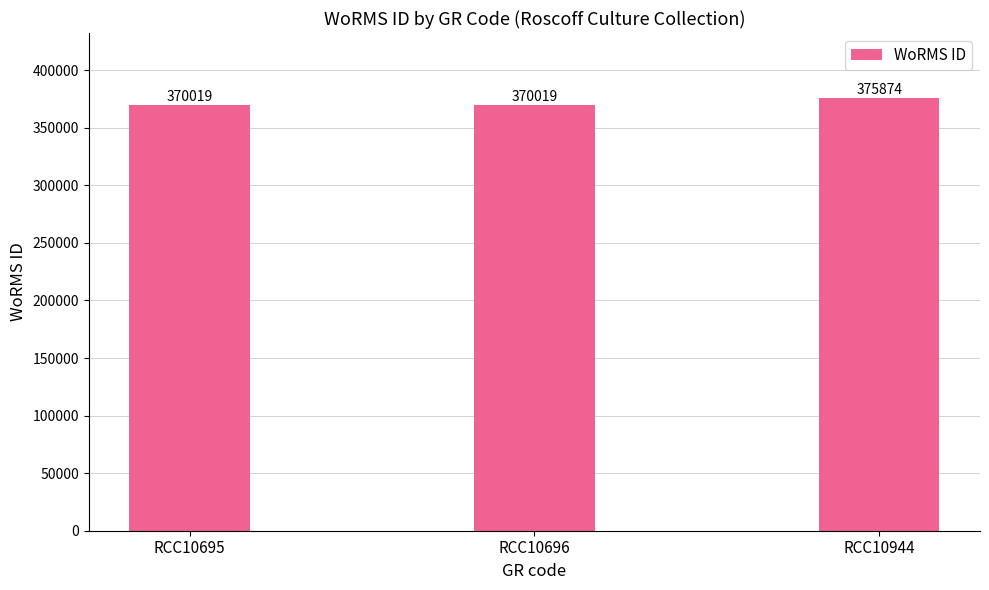

What is the value of the 3rd bar from the left?

375874